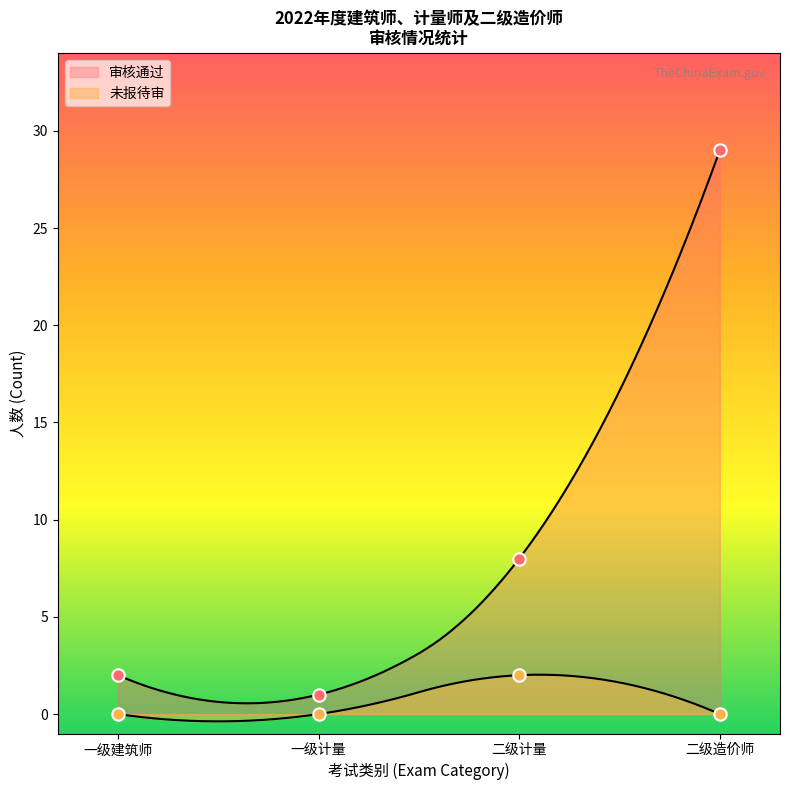

Which series has the largest total across all categories?

审核通过